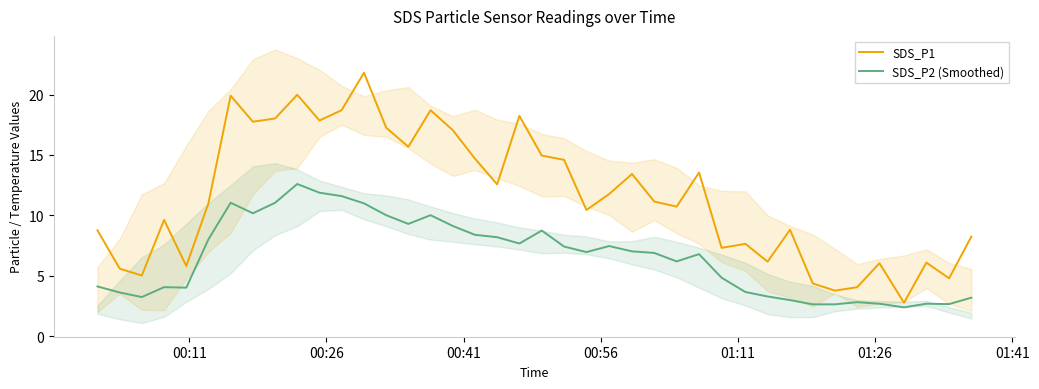

How many lines are shown in the chart?

2